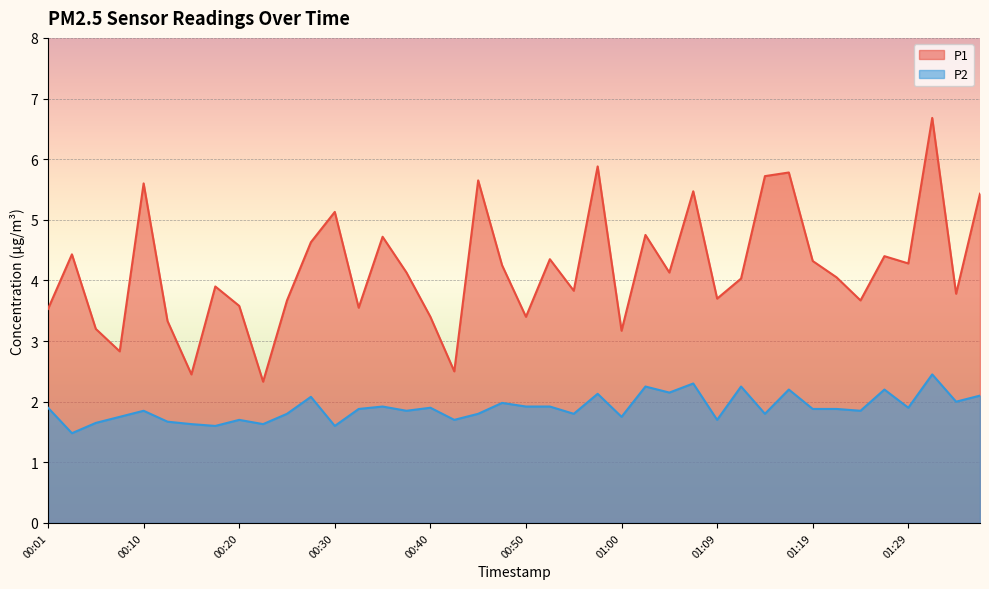

Rank the series by their average value, from highest to lowest.

P1, P2